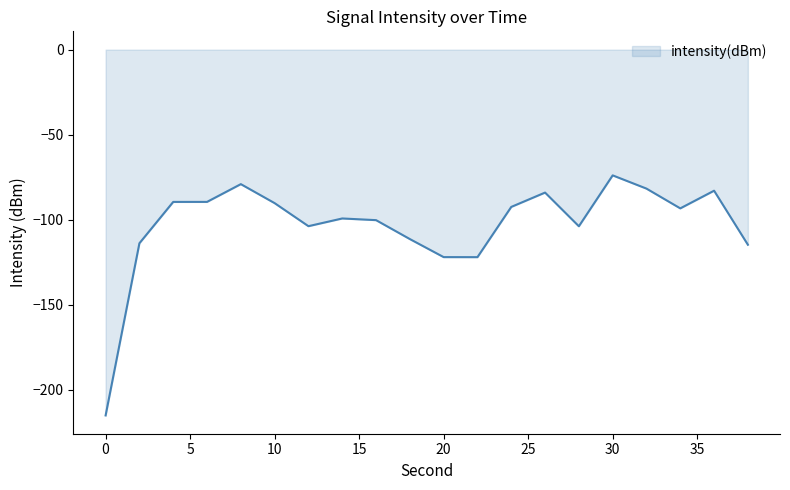

What is the difference between the maximum and minimum values?

141.1